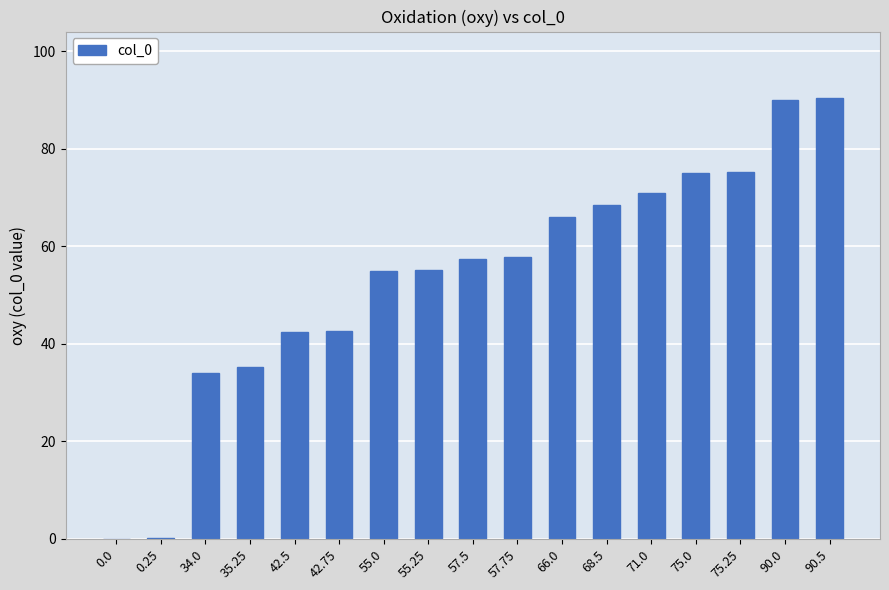

What is the sum of the values at 75.25 and 68.5?

143.8